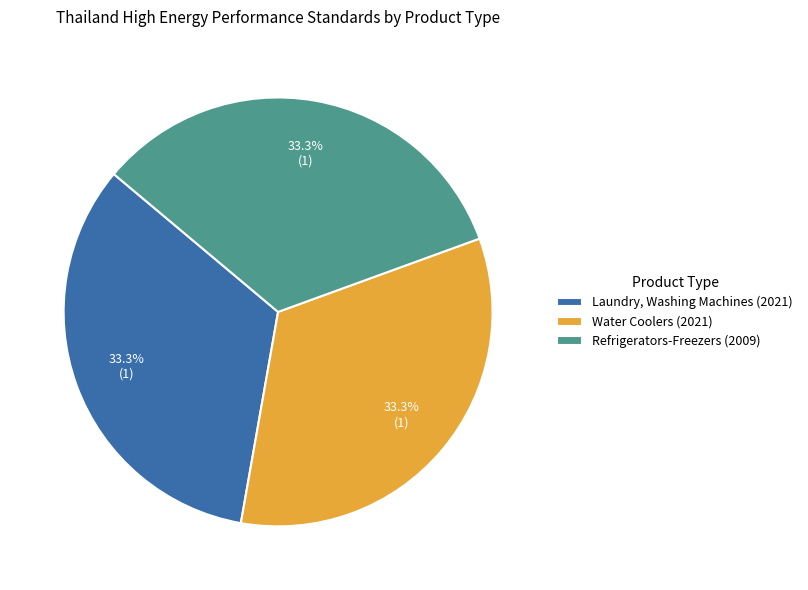

To the nearest percent, what portion does Laundry, Washing Machines (2021) represent?

33%